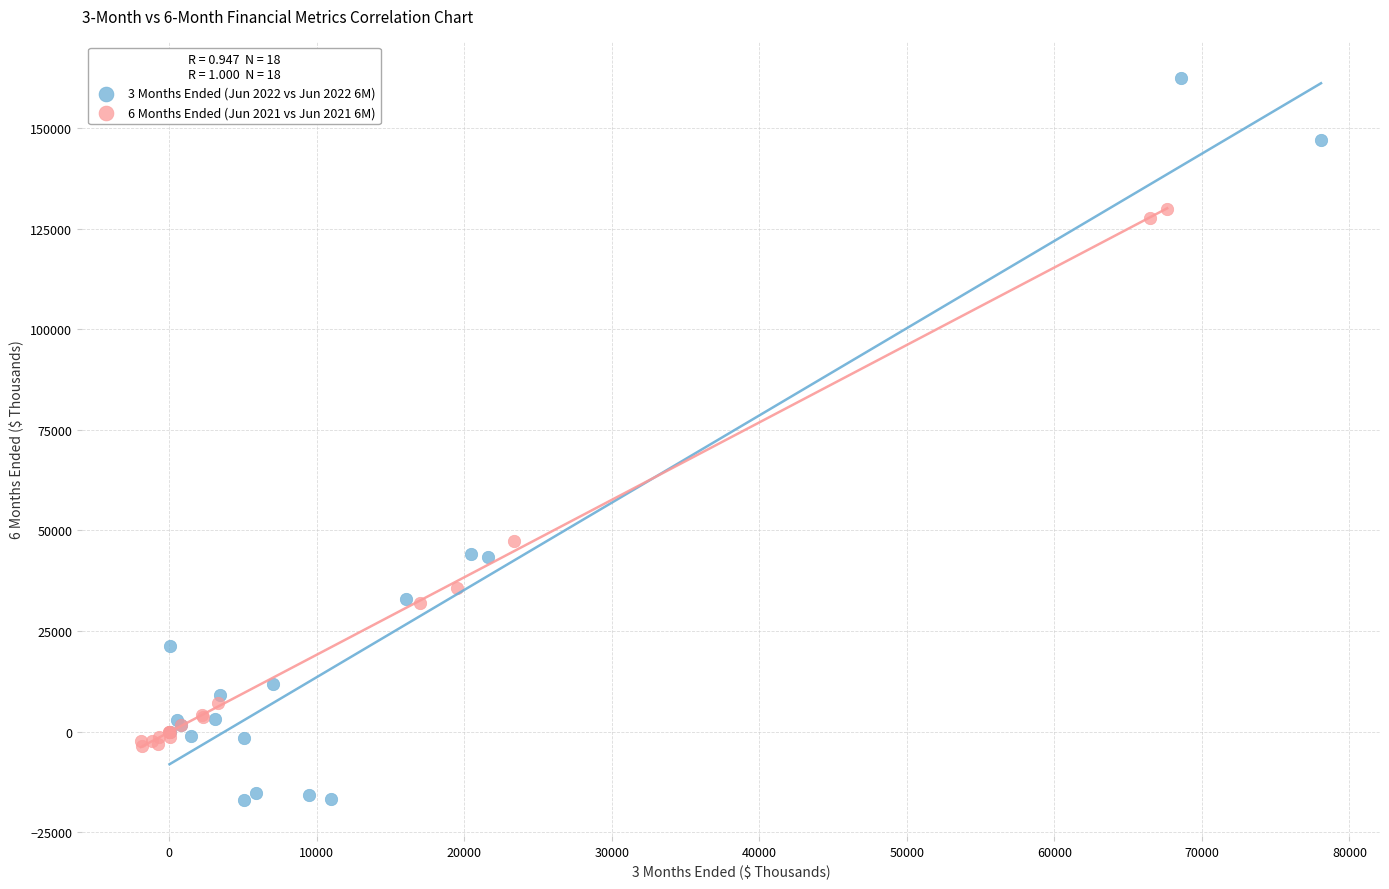

What are all the series names shown in the legend?

3 Months Ended (Jun 2022 vs Jun 2022 6M), 6 Months Ended (Jun 2021 vs Jun 2021 6M)